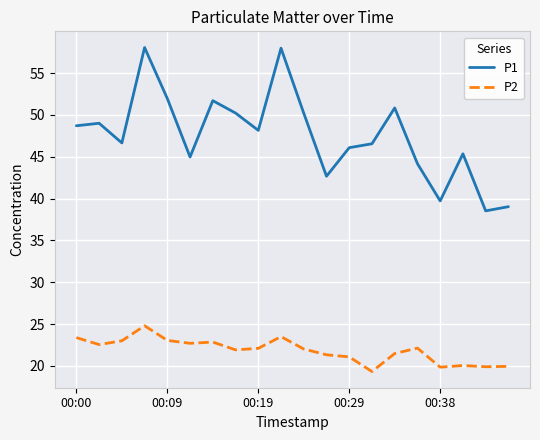

List the series in order of their overall mean, lowest first.

P2, P1